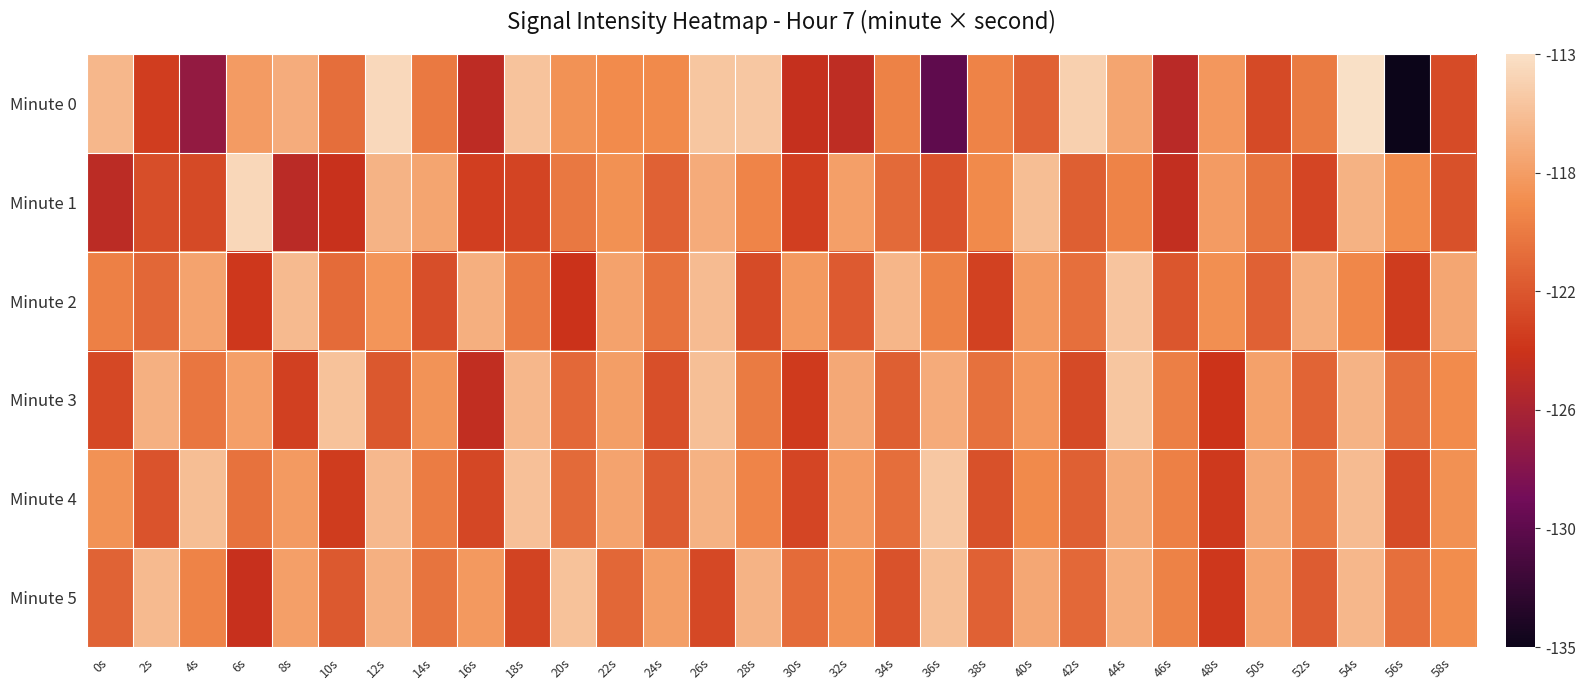

Rank the series at 36s from highest to lowest value.

Minute 4, Minute 5, Minute 3, Minute 2, Minute 1, Minute 0